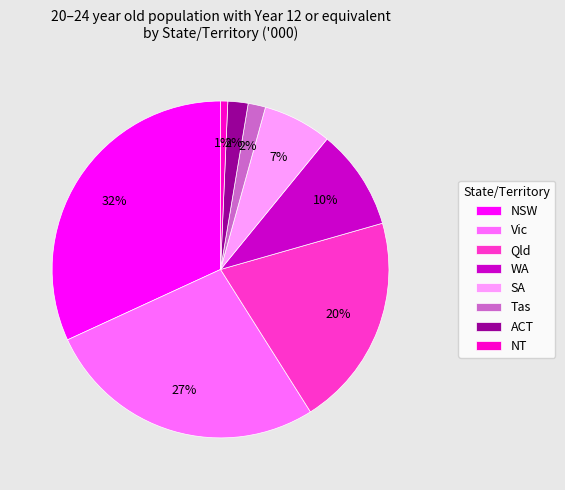

True or false: SA accounts for 7% of the total.

True